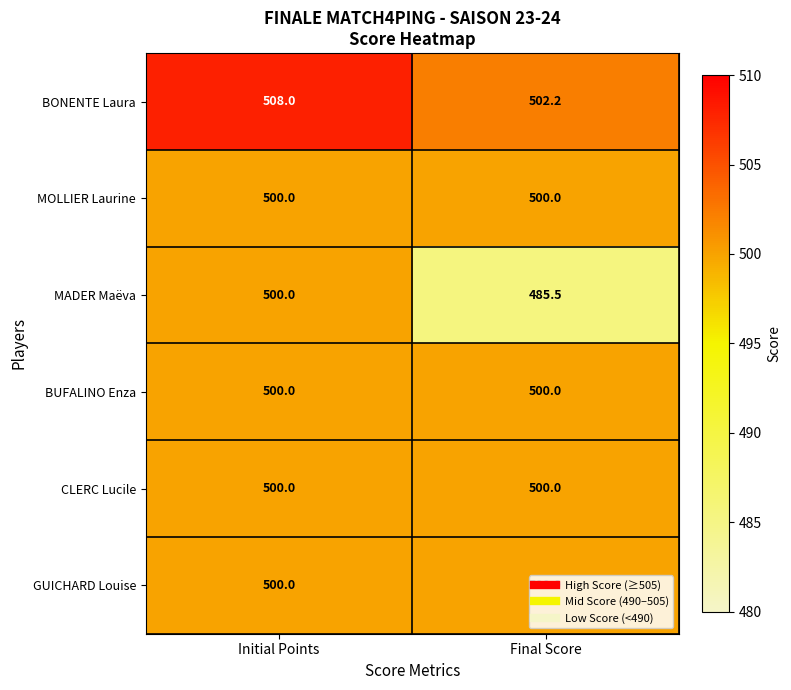

What is the sum of the MOLLIER Laurine values at Final Score and Initial Points?

1000.0